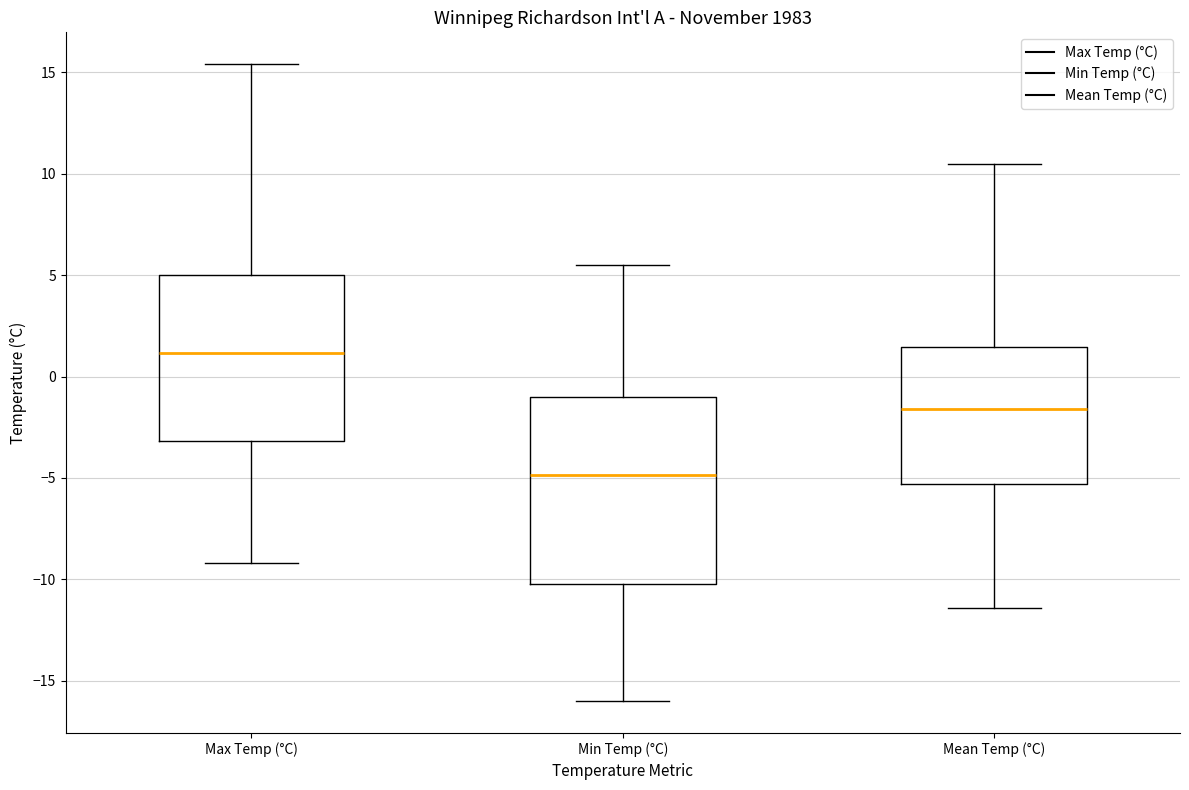

Comparing the boxes themselves (not the whiskers), which one is the tallest?

Min Temp (°C)